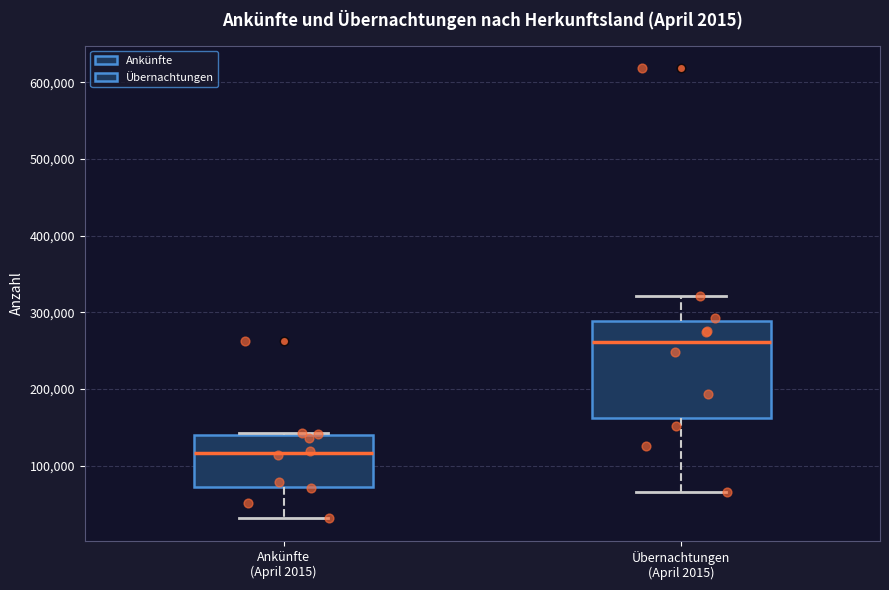

Which box has the highest median line?

Übernachtungen (April 2015)